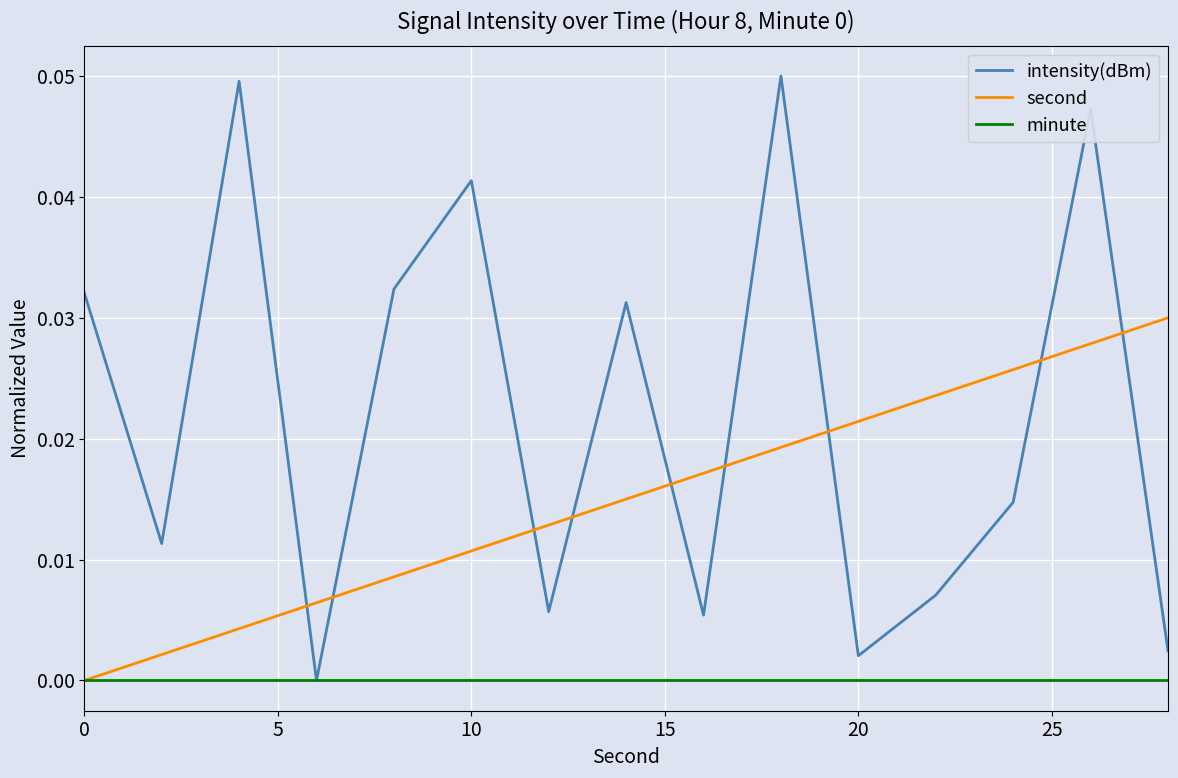

Which series has the largest total across all categories?

intensity(dBm)